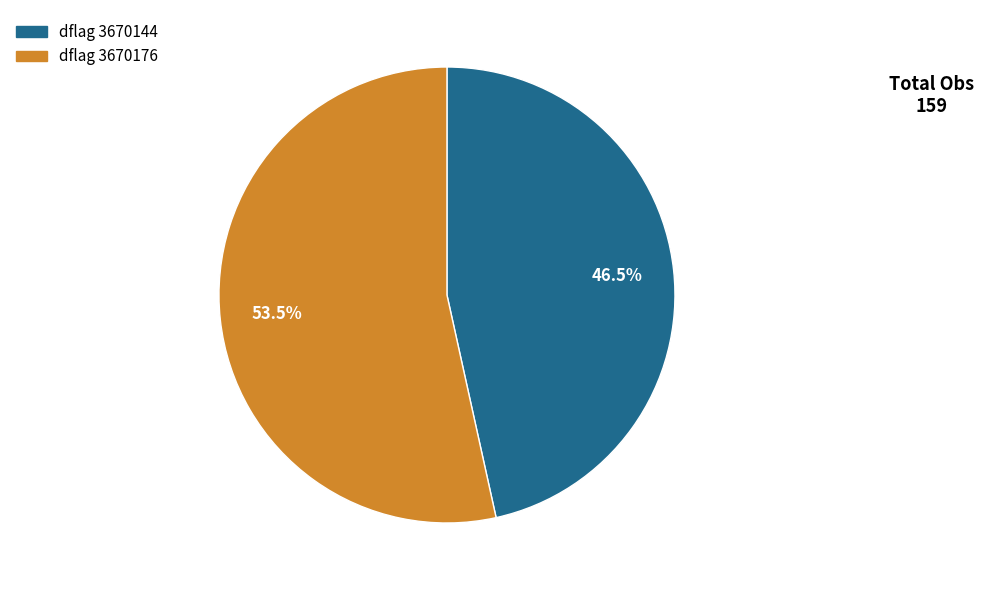

Is there any slice that represents more than half of the pie?

Yes